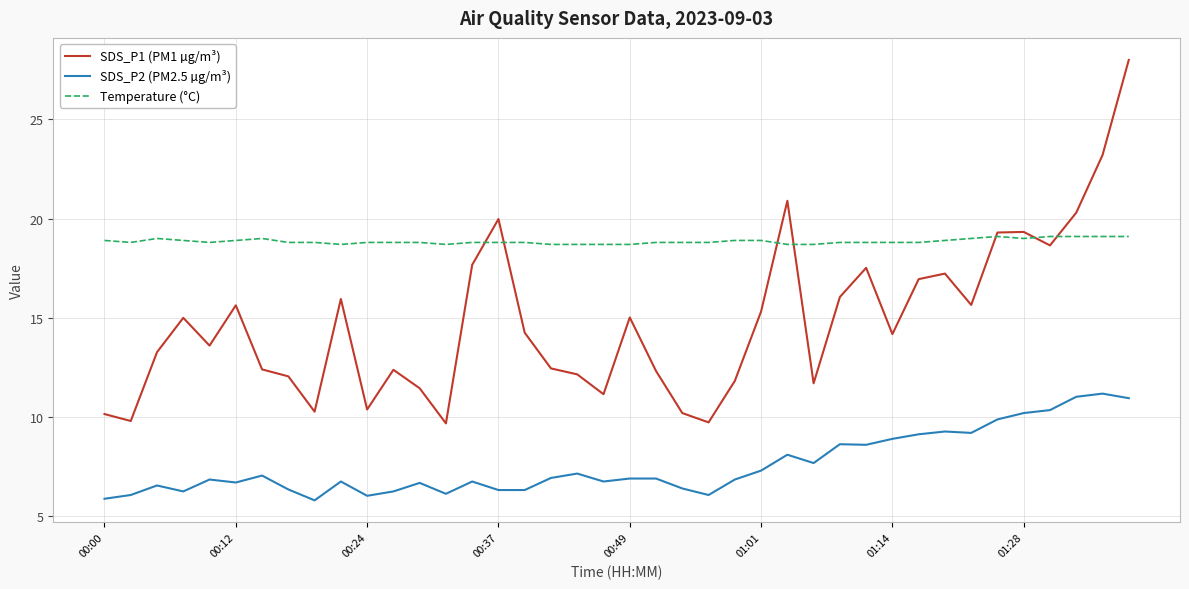

Does the chart have visible grid lines?

Yes